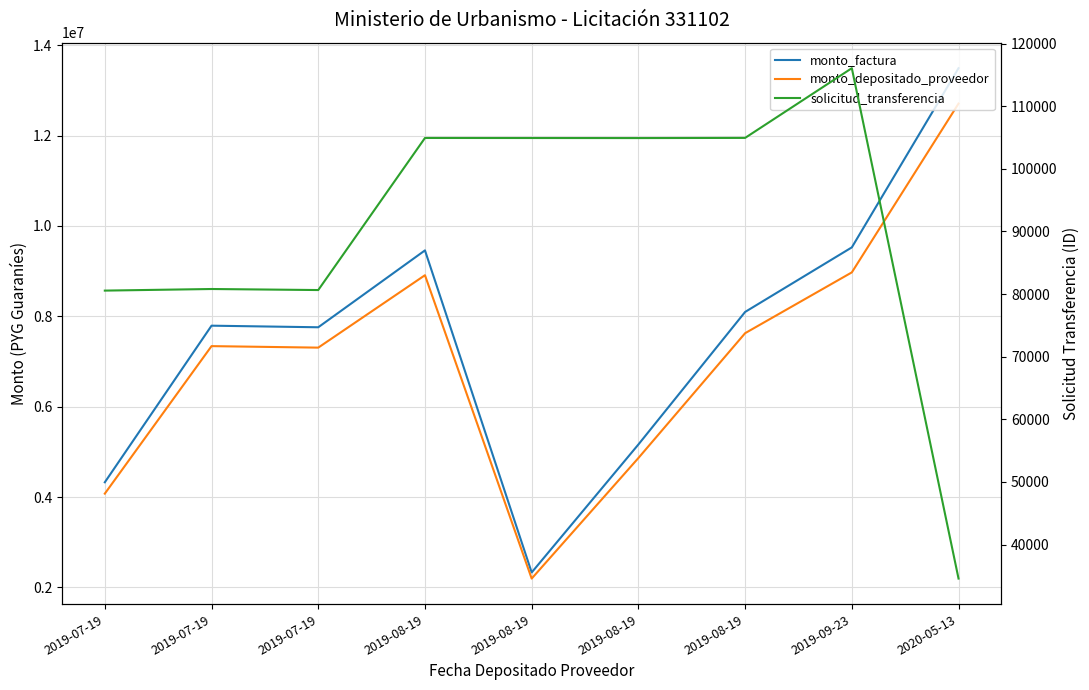

Where is the first local maximum for monto_factura?

2019-07-19